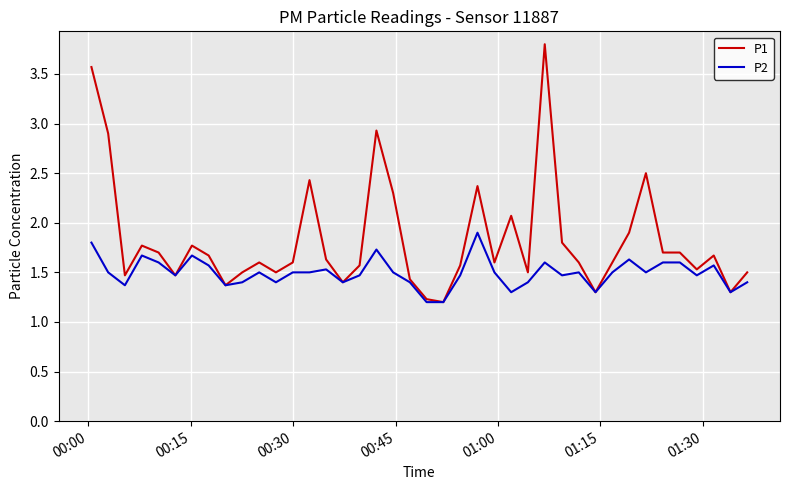

Count the number of data series in this chart.

2